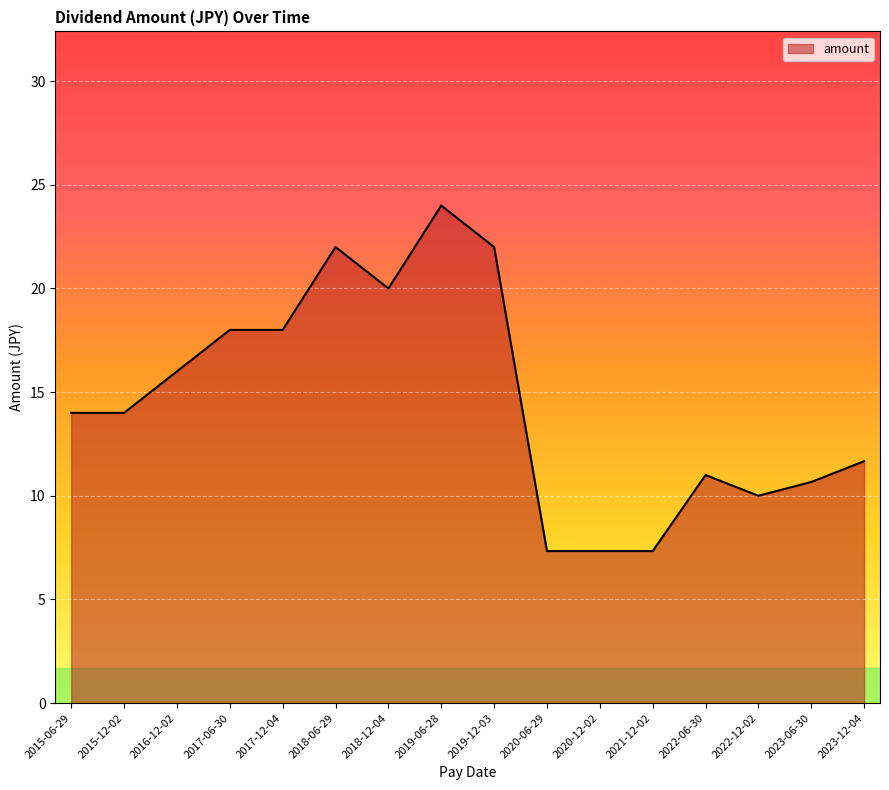

Count the number of data series in this chart.

1